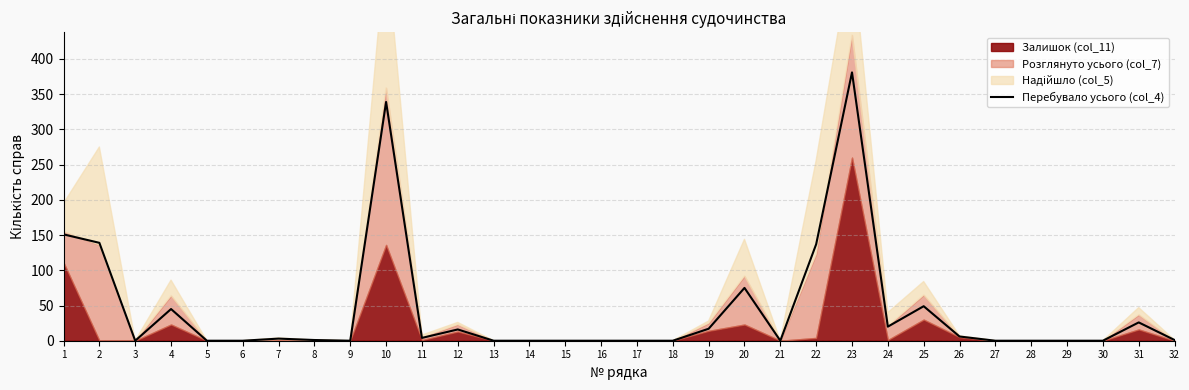

Is it true that the value at 3 is 0?

True